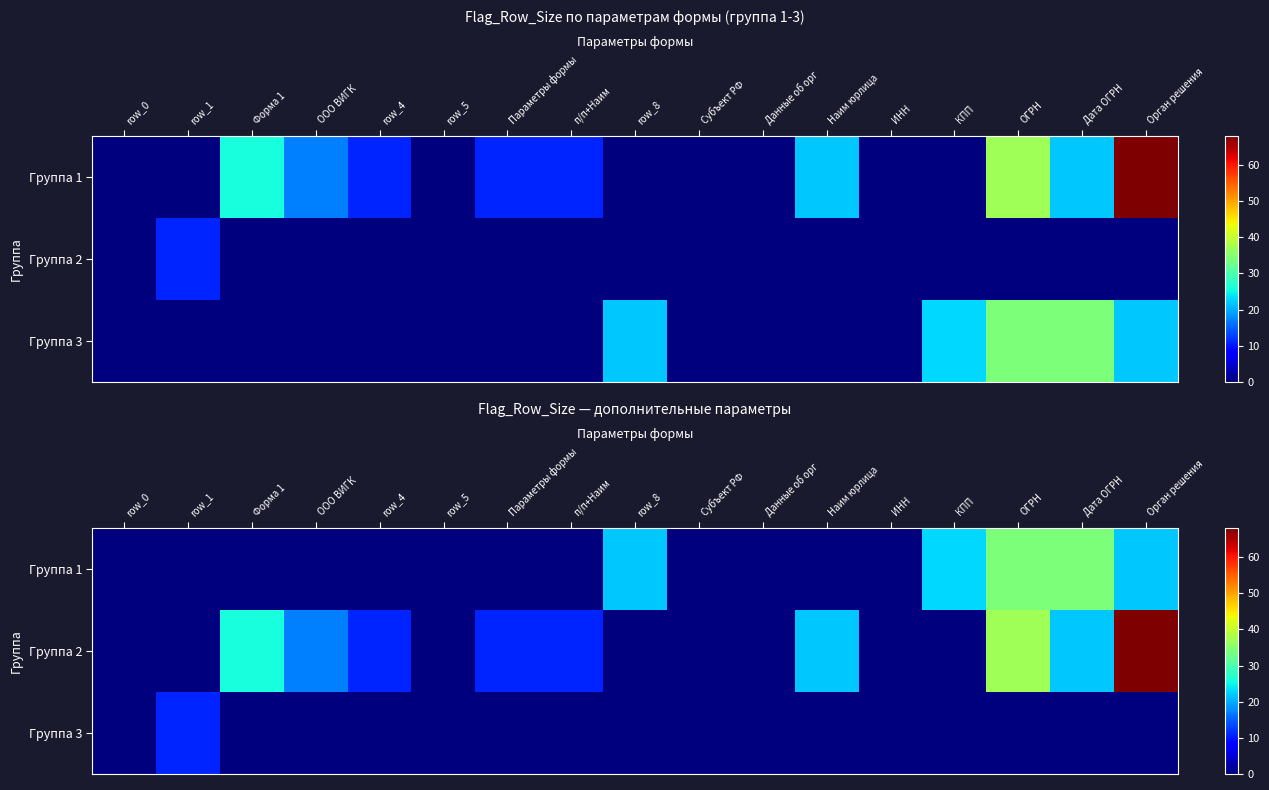

What is the difference between the maximum and minimum values in the Группа 3 series?

11